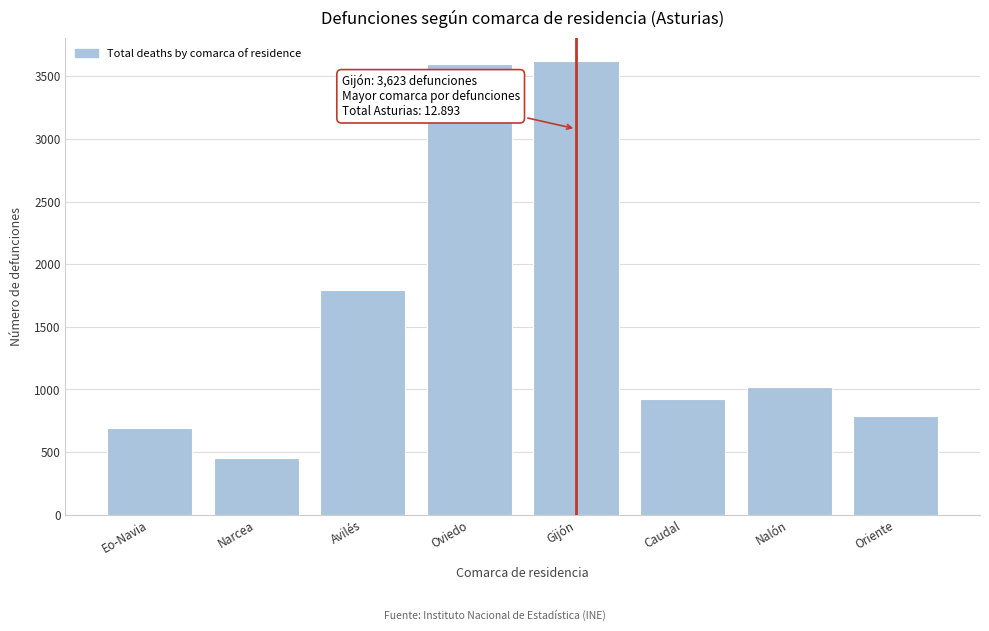

Reading left to right, what are all the values shown in this chart?

Eo-Navia=694	Narcea=451	Avilés=1790	Oviedo=3601	Gijón=3623	Caudal=927	Nalón=1020	Oriente=787